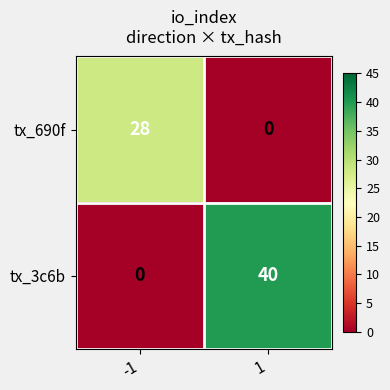

How many data points does each series have?

2